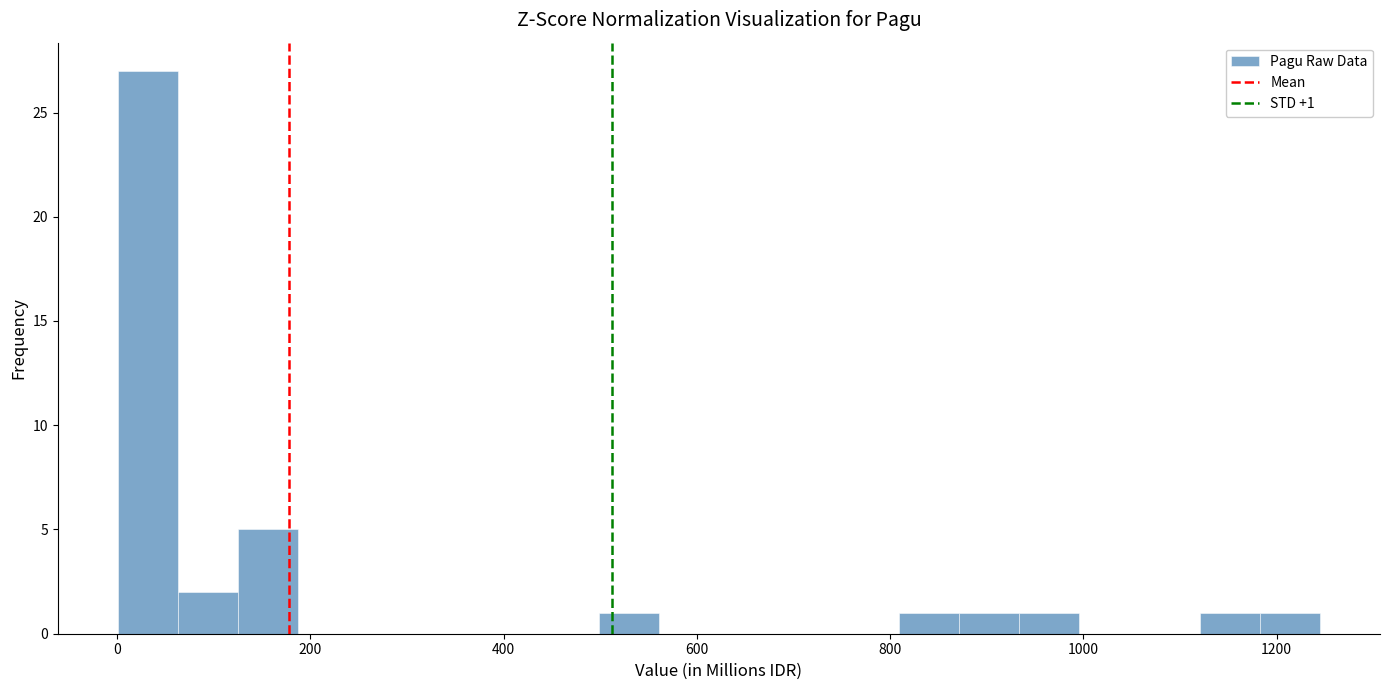

Read against the x-axis, roughly where is the centre of the tallest bar?

40